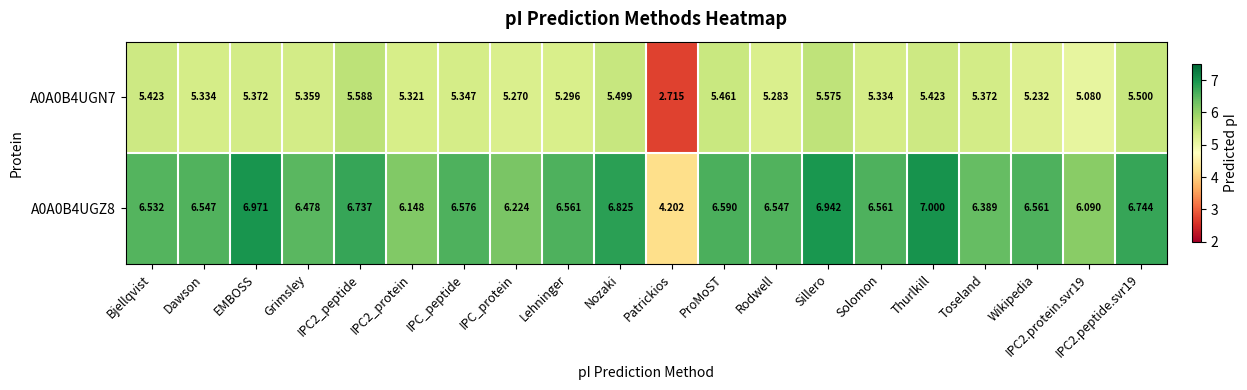

Where does the A0A0B4UGZ8 series first go above 6?

Bjellqvist